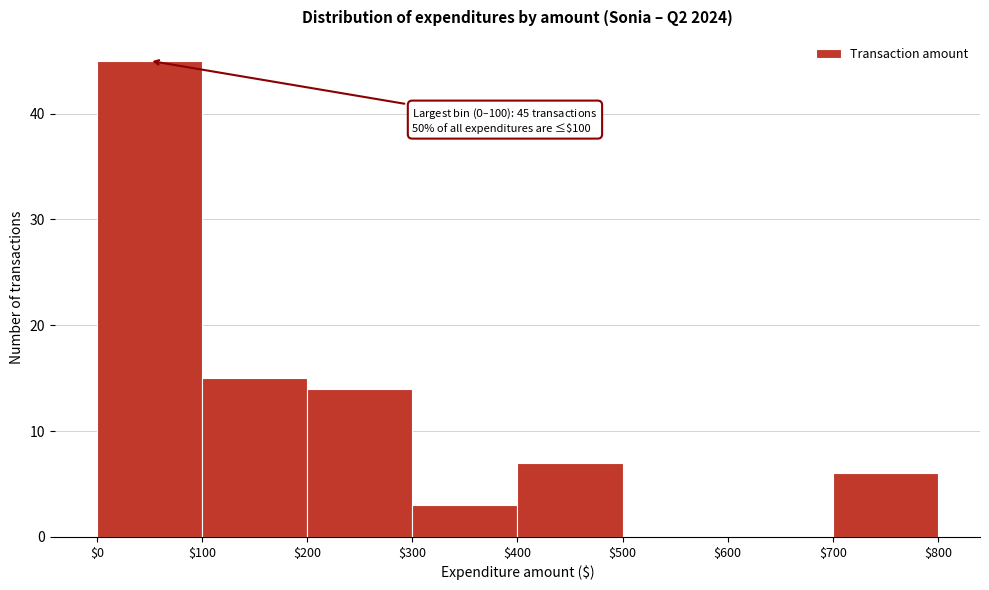

Which range on the x-axis has the tallest bar?

$0 to $100